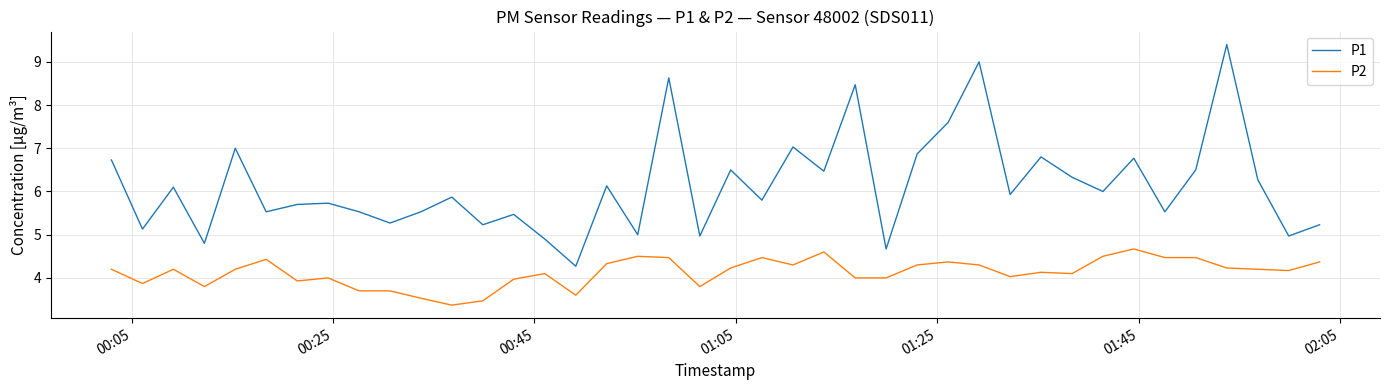

What is the average value of the P1 series?

6.1